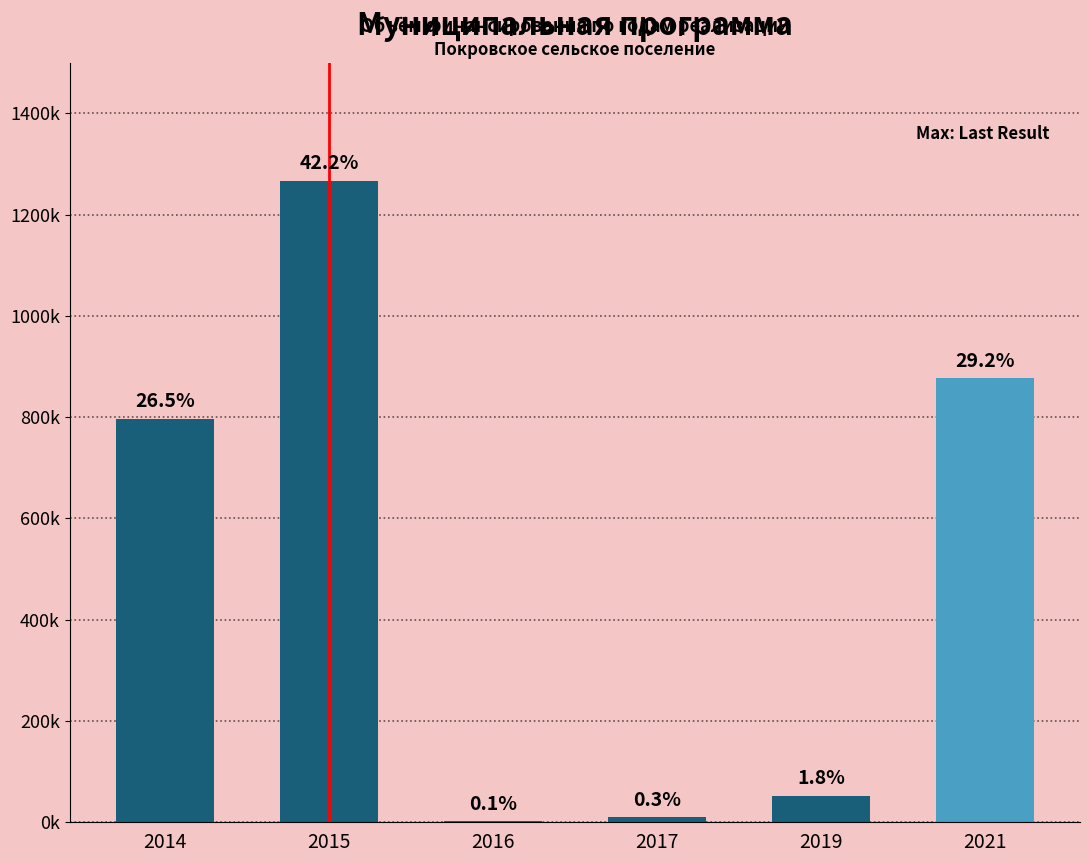

Are the bars horizontal?

No